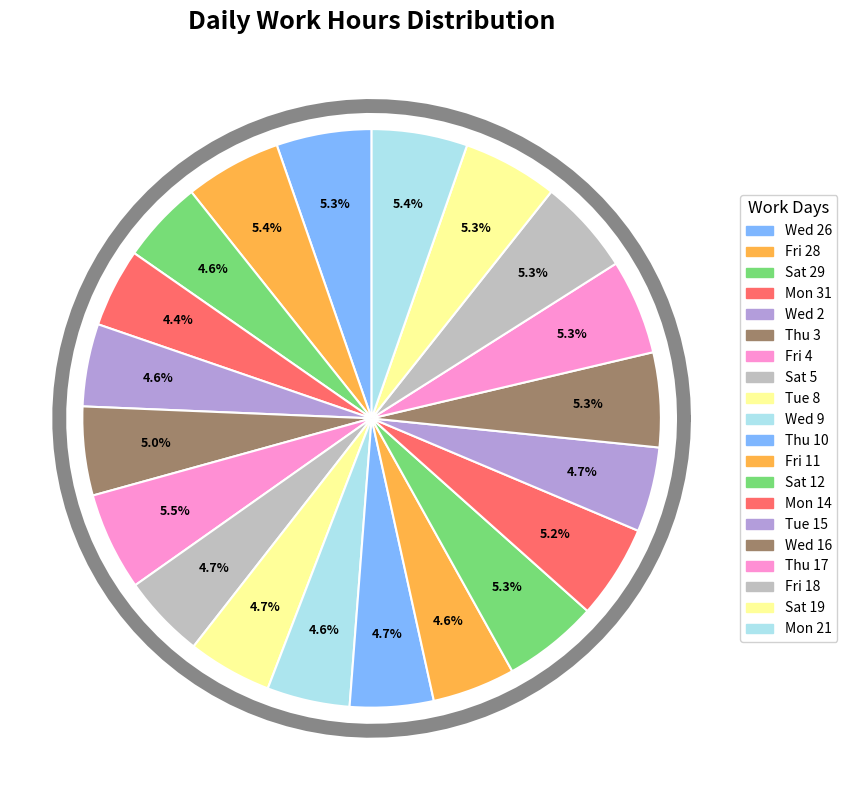

Is there a majority slice in this chart?

No